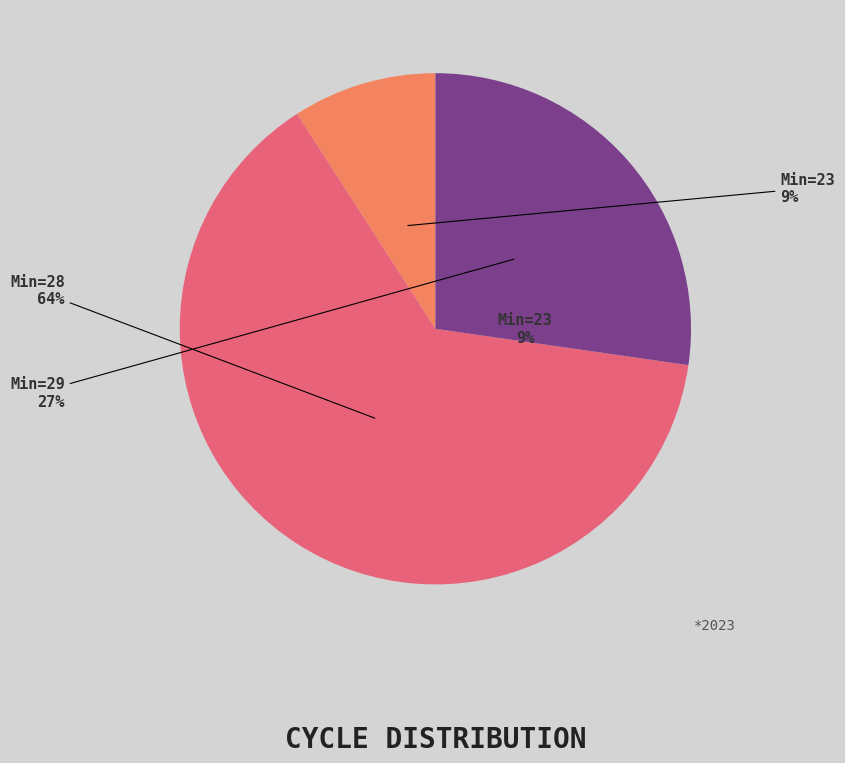

Which category has the biggest portion of the pie?

28